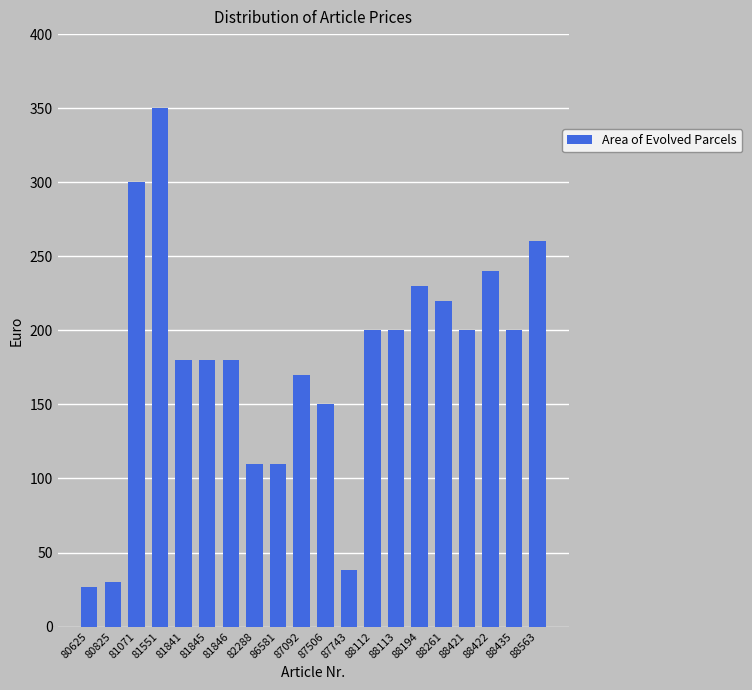

The value at 81841 is 44.3. True or false?

False